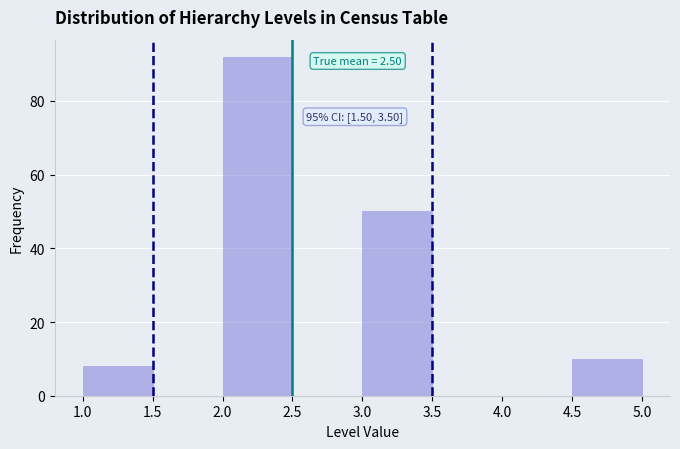

Over which range of the x-axis is the bar tallest?

2.0 to 2.5